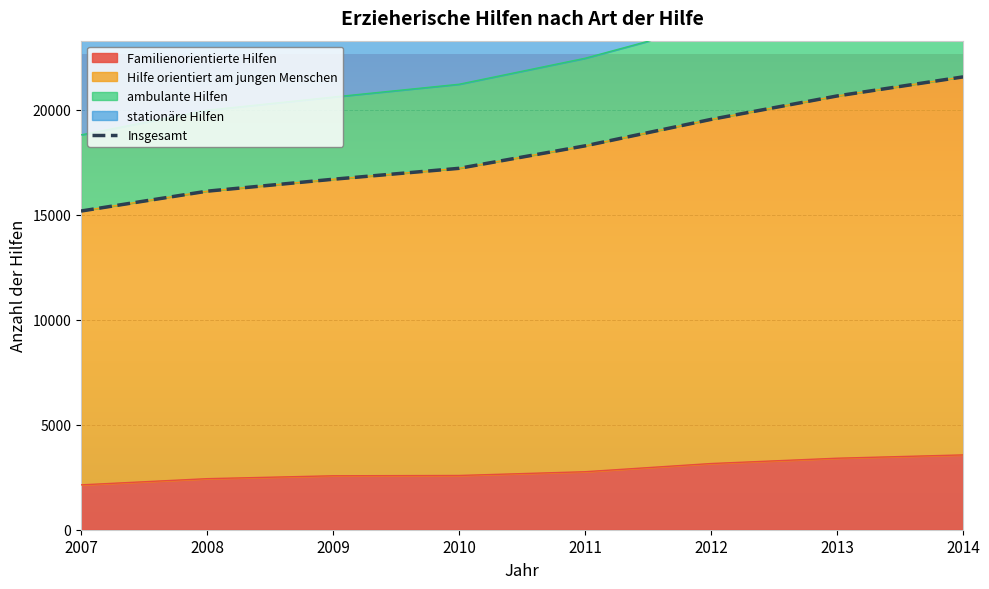

True or false: Familienorientierte Hilfen has more than 1 interior local peaks.

False